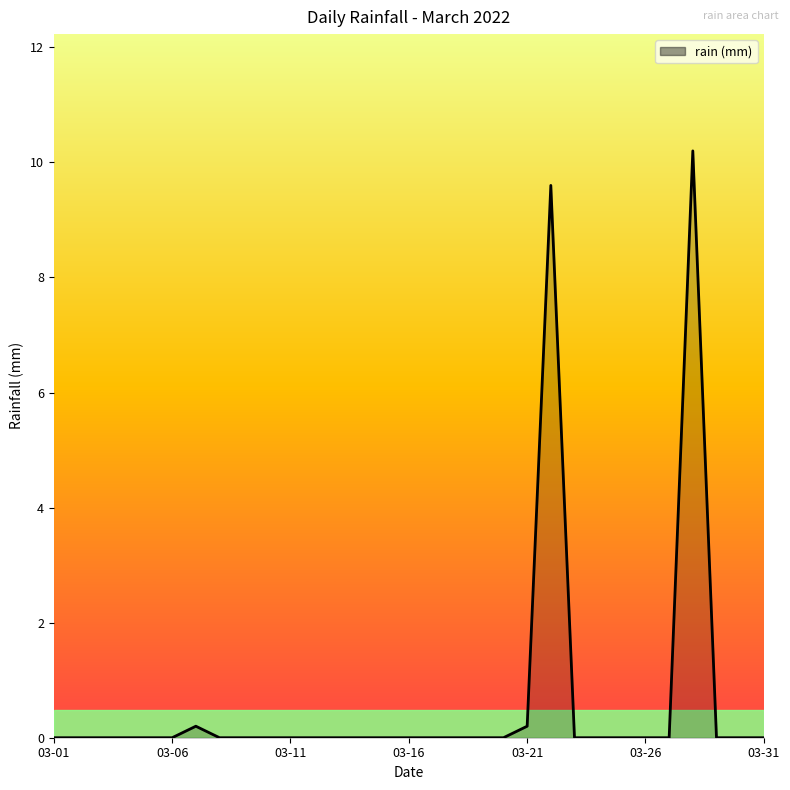

What is the greatest value displayed?

10.2